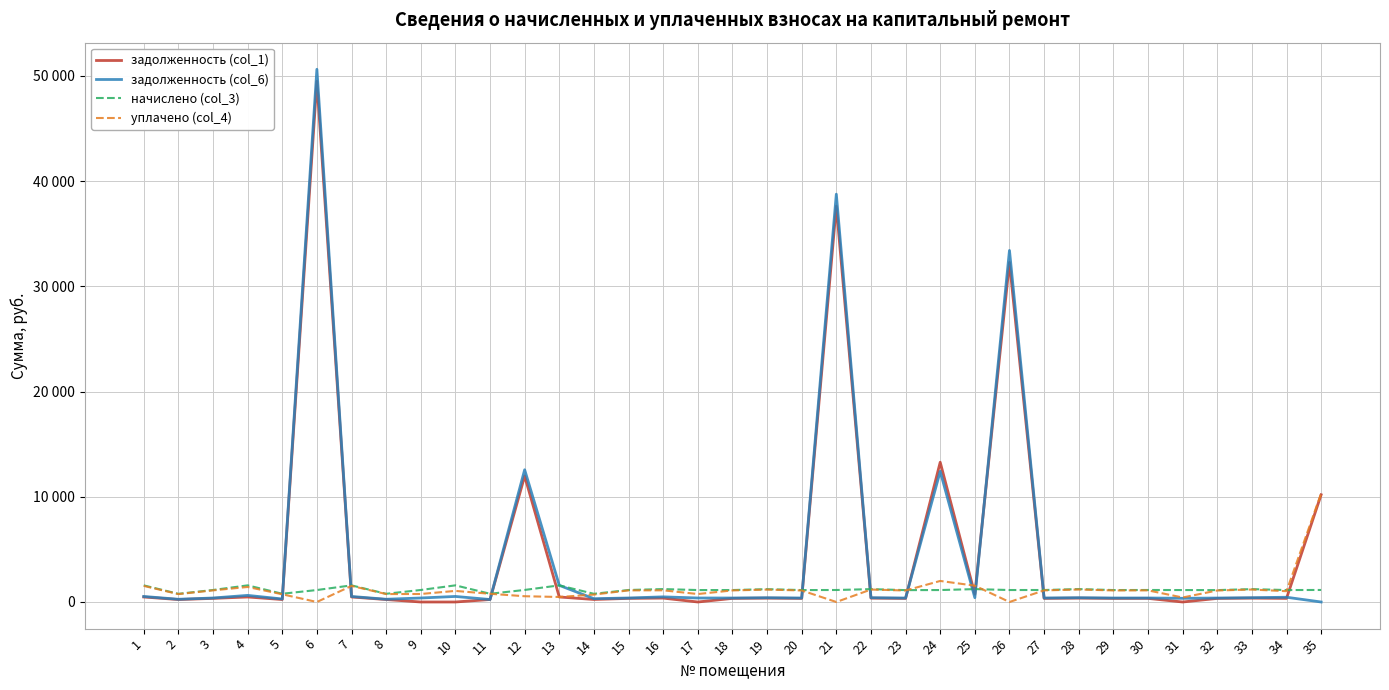

Which series has the largest total across all categories?

задолженность (col_1)